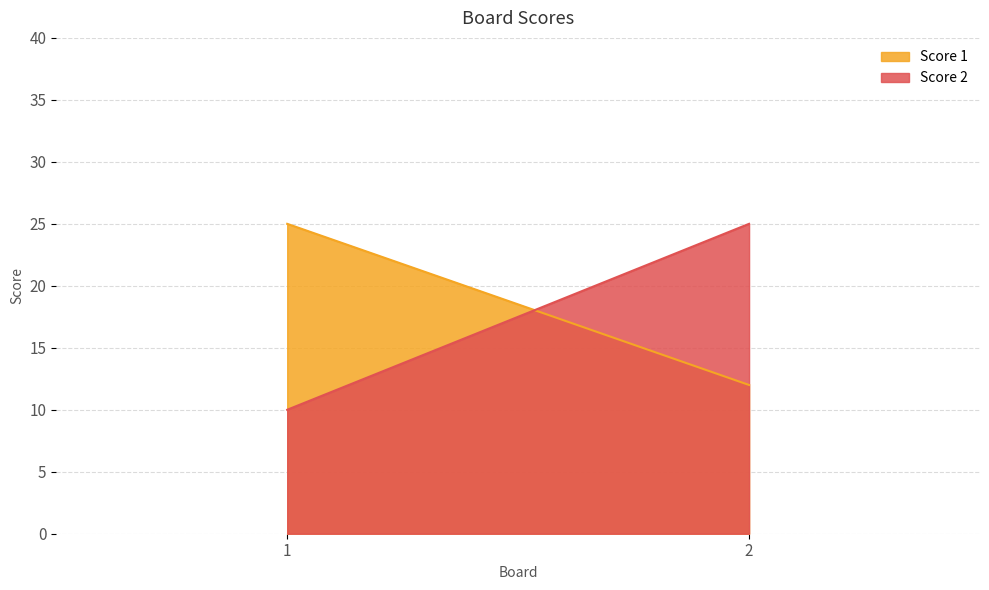

What is the spread (max minus min) of values at 2?

13